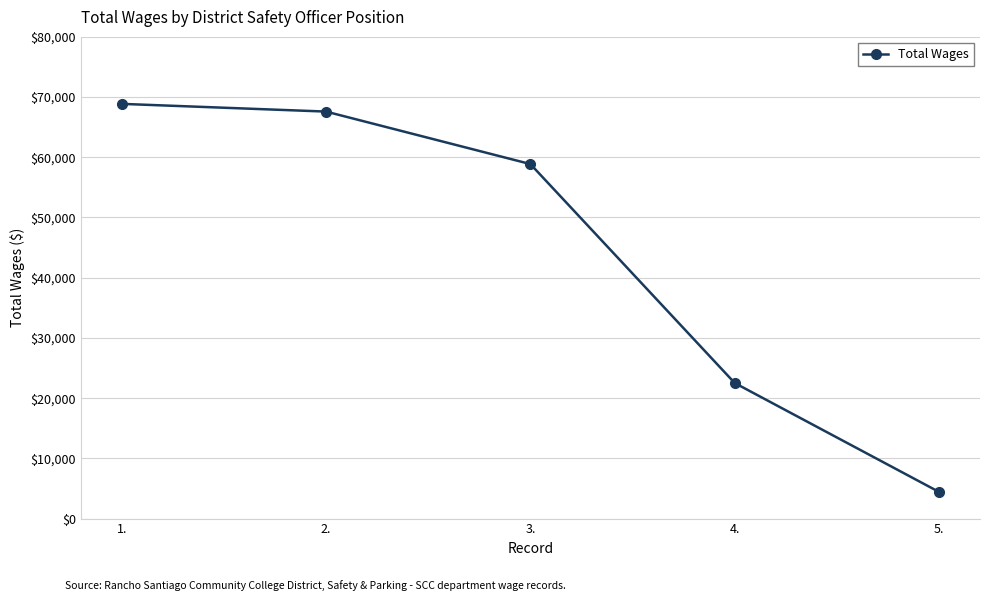

Rank the categories by value from lowest to highest.

5., 4., 3., 2., 1.